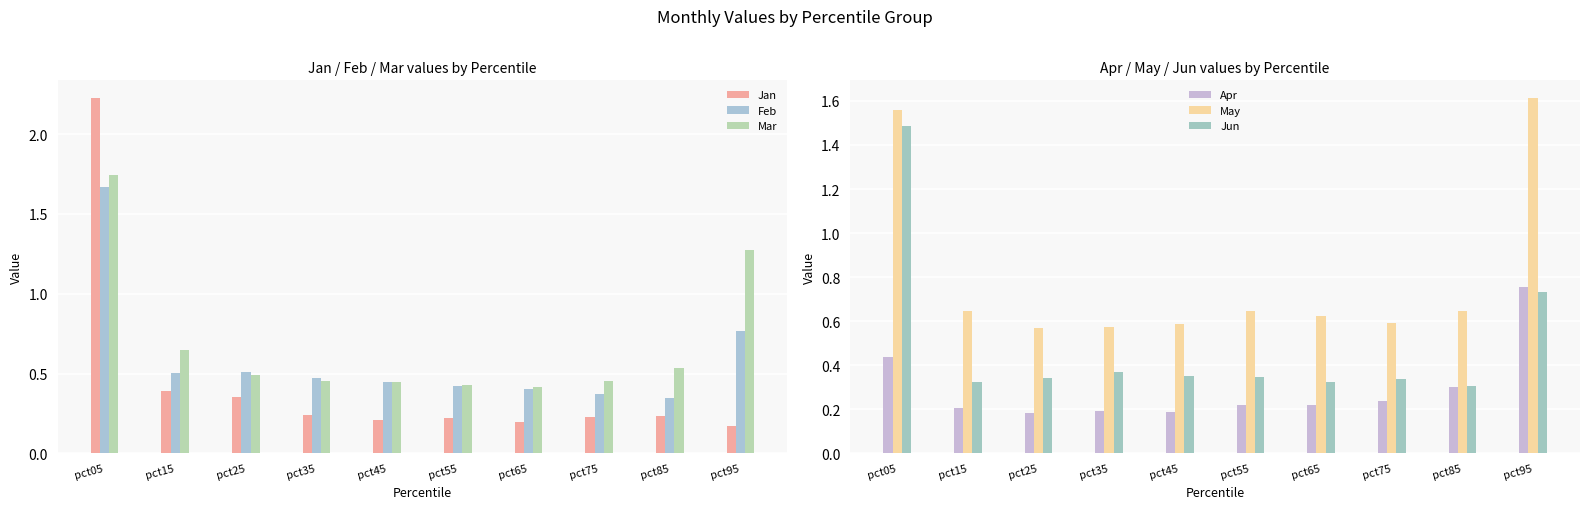

How many bars are there in each group?

6